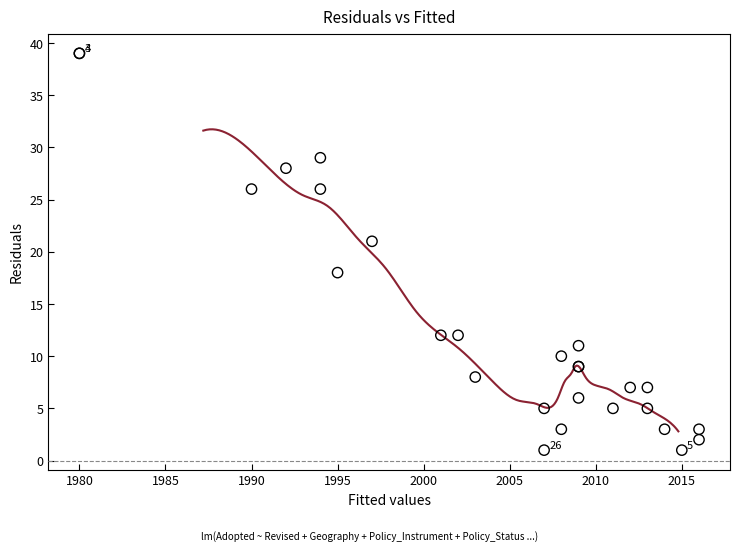

What Y value in the scatter plot is closest to 20?

21